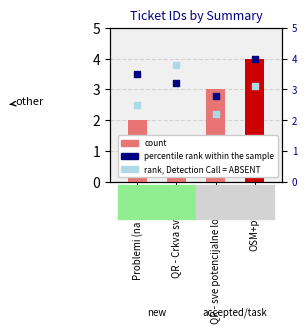

What is the total value across all series at OSM+python?

11.1